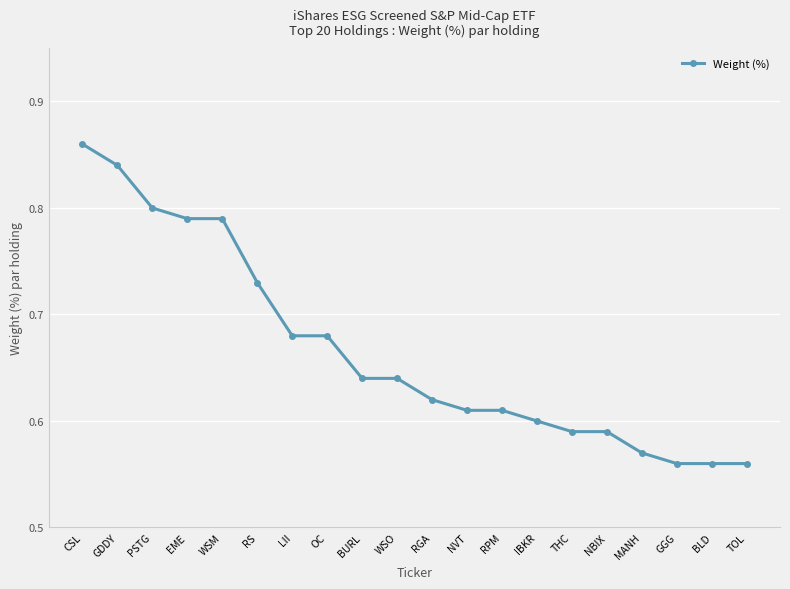

What is the label of the 8th point from the right?

RPM